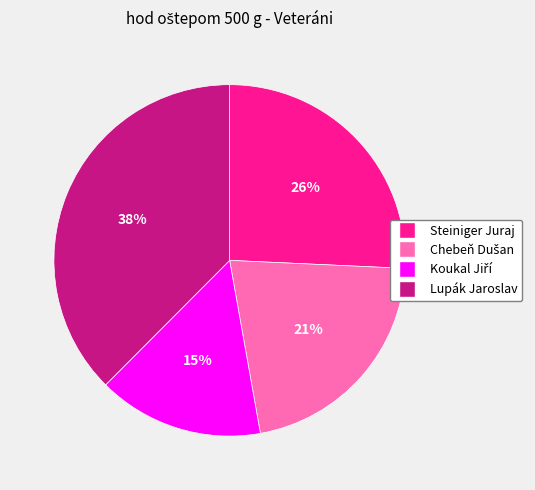

Between Lupák Jaroslav and Steiniger Juraj, which is larger?

Lupák Jaroslav